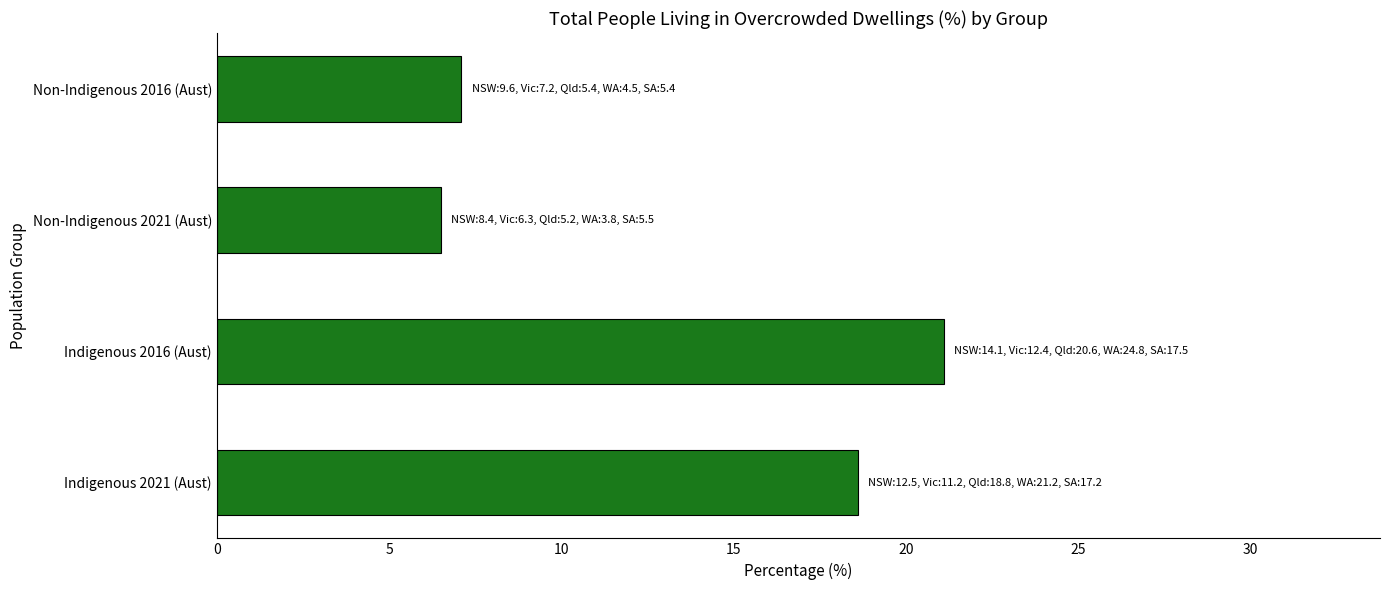

Between Non-Indigenous 2016 (Aust) and Indigenous 2016 (Aust), which is larger?

Indigenous 2016 (Aust)